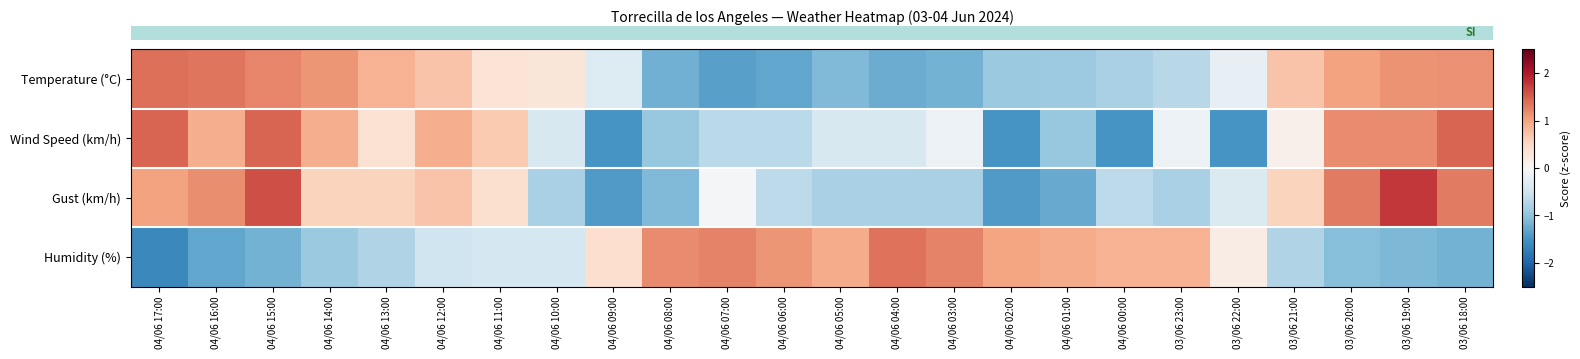

How many distinct data groups are displayed?

4